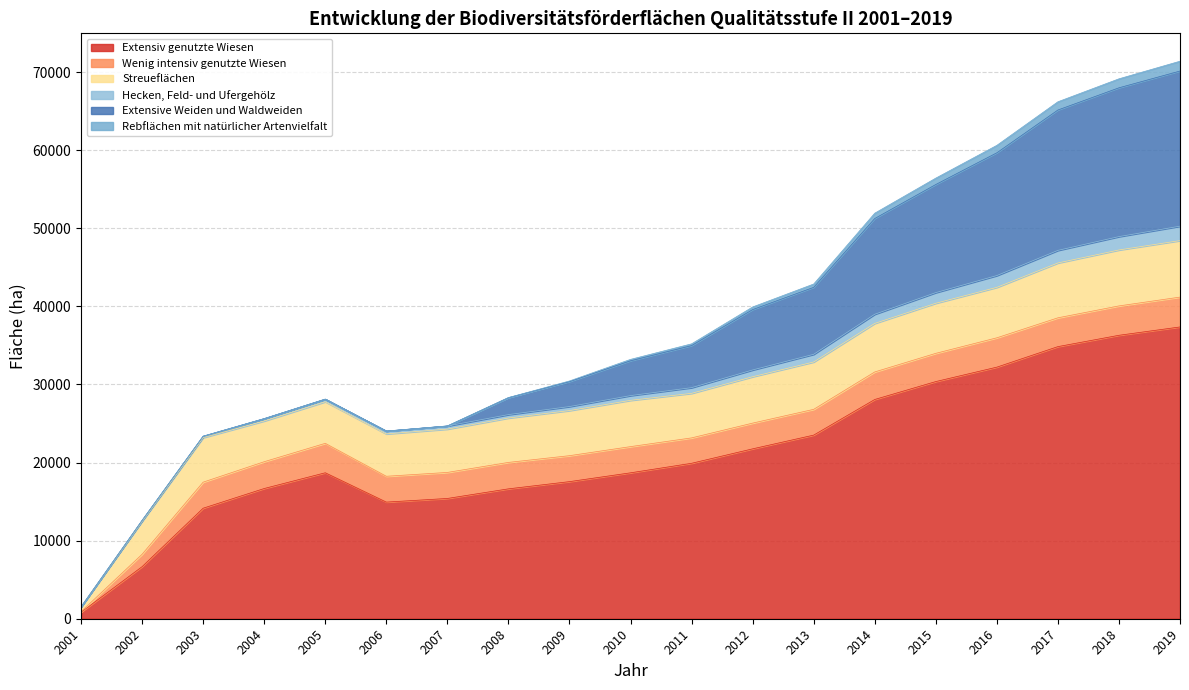

Between 2001 and 2004, which series saw the biggest shift?

Extensiv genutzte Wiesen